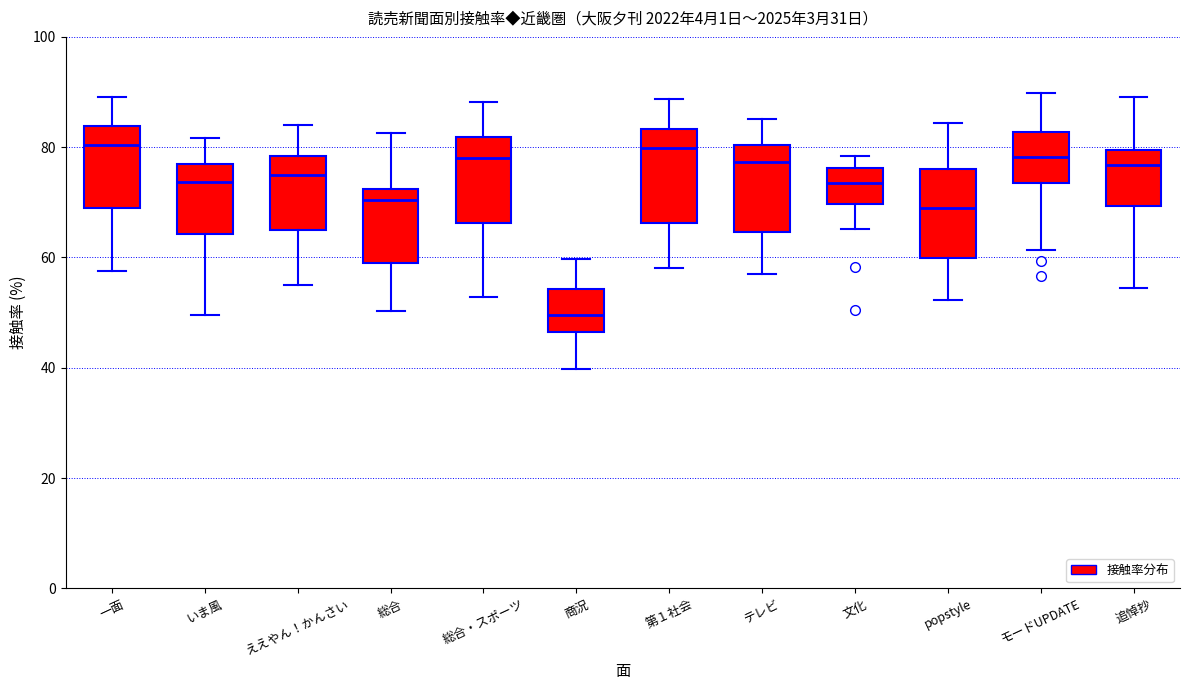

Reading left to right, transcribe this box plot: for each box, give where its median line is, the range the box spans, and where its two whiskers end, as read against the y-axis. The values are not printed on the chart, so give them approximately, as read against the axis.

一面: median 80, box 68 to 84, whiskers 58 to 90
いま風: median 74, box 64 to 76, whiskers 50 to 82
ええやん！かんさい: median 76, box 64 to 78, whiskers 56 to 84
総合: median 70, box 58 to 72, whiskers 50 to 82
総合・スポーツ: median 78, box 66 to 82, whiskers 52 to 88
商況: median 50, box 46 to 54, whiskers 40 to 60
第１社会: median 80, box 66 to 84, whiskers 58 to 88
テレビ: median 78, box 64 to 80, whiskers 58 to 86
文化: median 74, box 70 to 76, whiskers 66 to 78
popstyle: median 68, box 60 to 76, whiskers 52 to 84
モードUPDATE: median 78, box 74 to 82, whiskers 62 to 90
追悼抄: median 76, box 70 to 80, whiskers 54 to 90